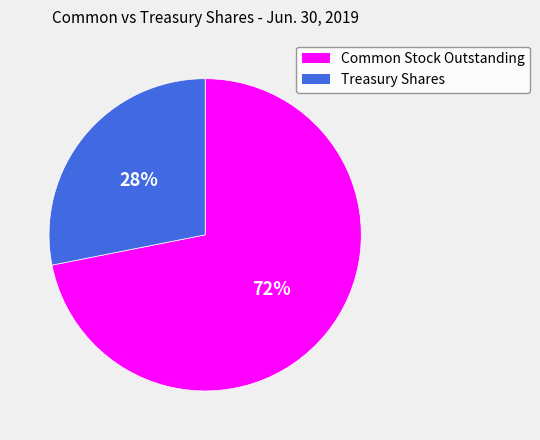

Which category has the biggest portion of the pie?

Common Stock Outstanding